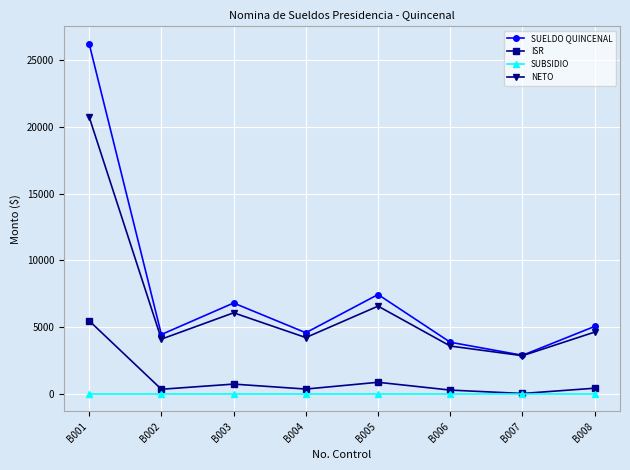

What is the difference between the highest and lowest values at B005?

7443.1